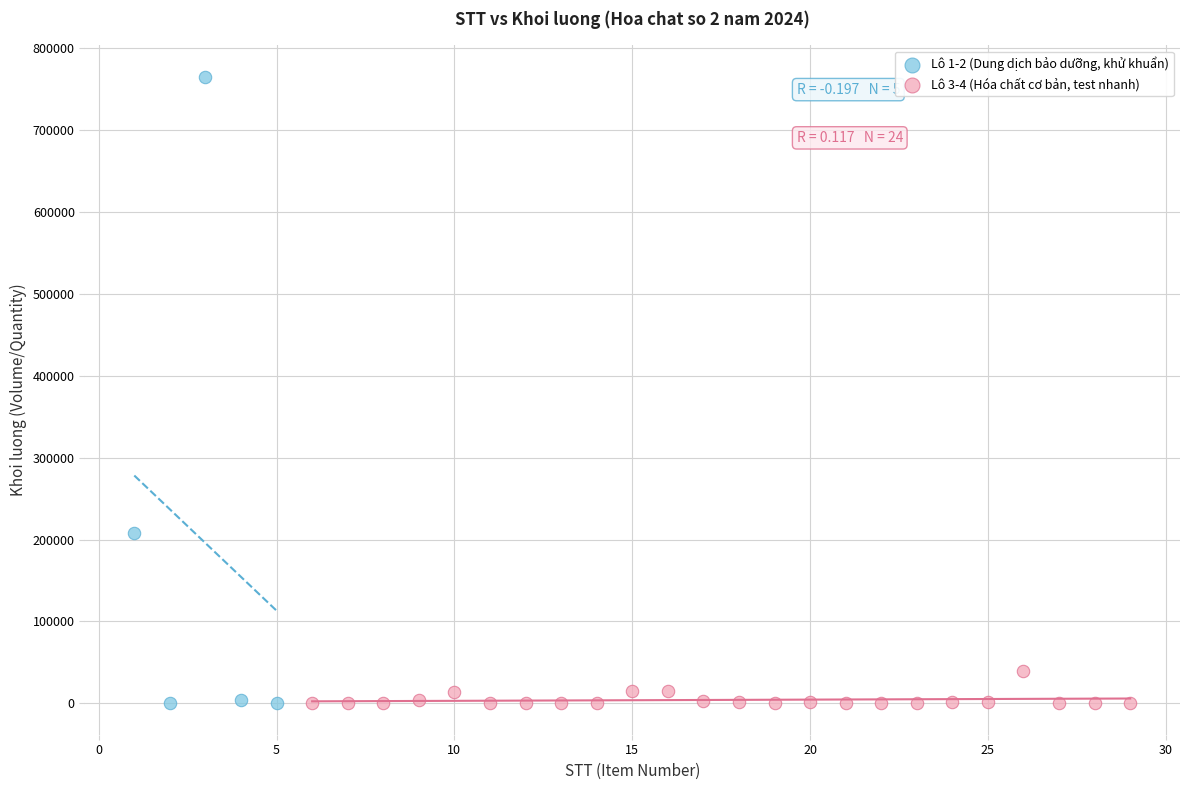

Which series has the largest Y range (max minus min)?

Lô 1-2 (Dung dịch bảo dưỡng, khử khuẩn)